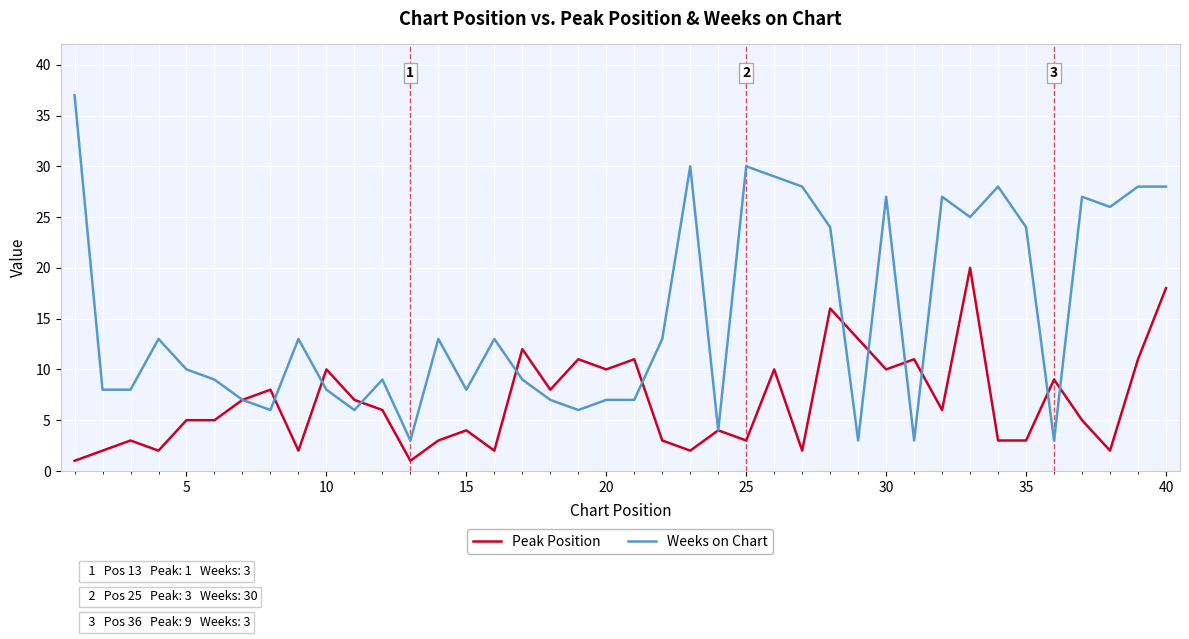

What is the sum of all Peak Position values?

271